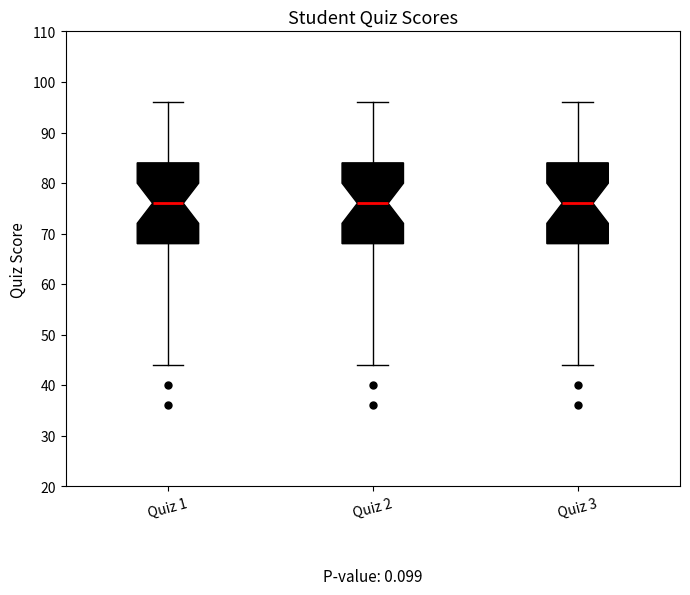

Reading left to right, read every box against the y-axis: the position of its median line, the range the box covers, and the ends of its whiskers. The values are not printed on the chart, so give them approximately, as read against the axis.

Quiz 1: median 76, box 68 to 84, whiskers 44 to 96
Quiz 2: median 76, box 68 to 84, whiskers 44 to 96
Quiz 3: median 76, box 68 to 84, whiskers 44 to 96